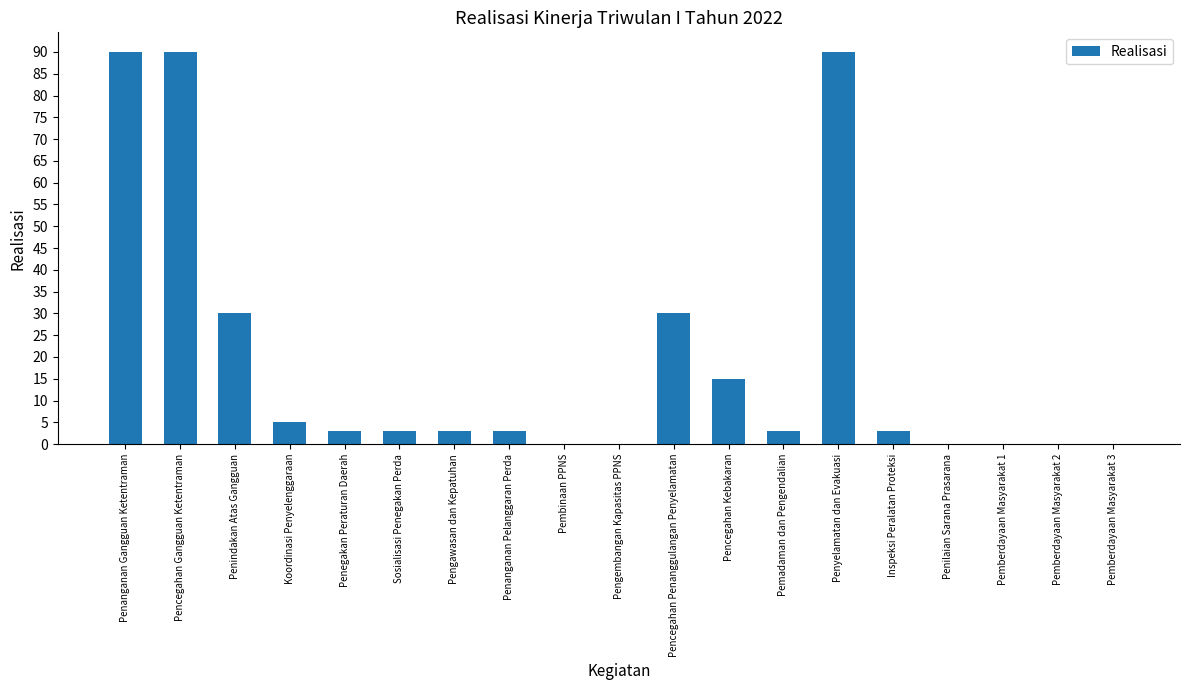

What is the ratio of the value at Pencegahan Gangguan Ketentraman to the value at Pencegahan Kebakaran?

6.0